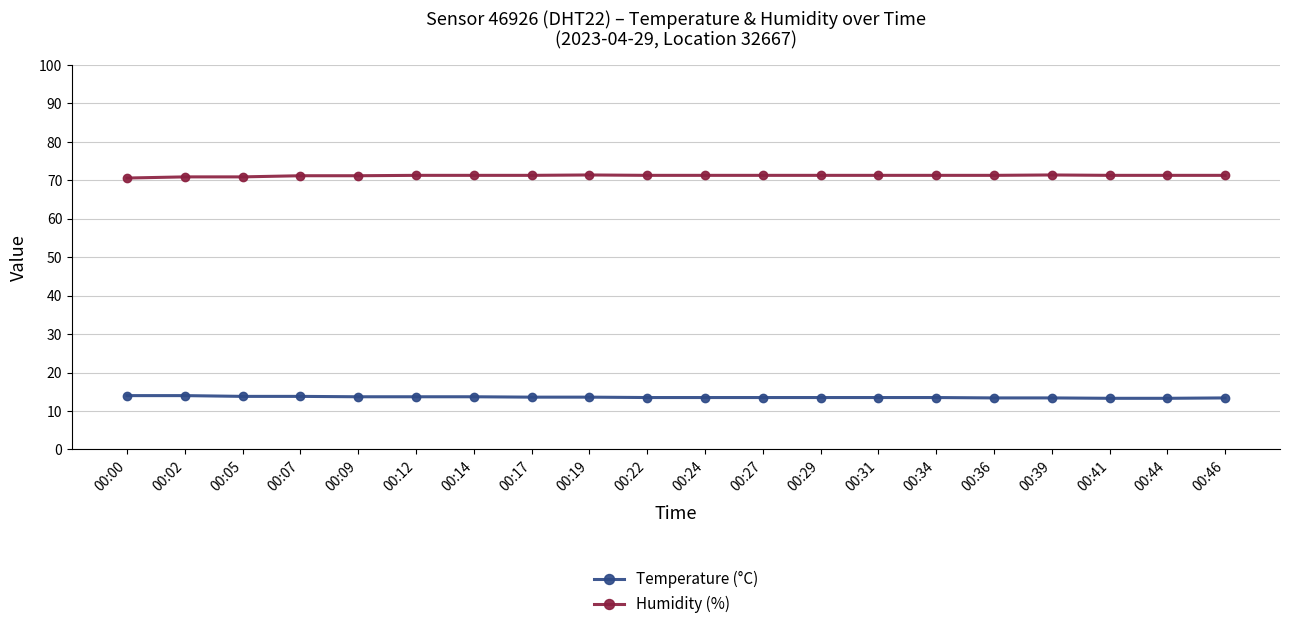

How many series are shown in this chart?

2